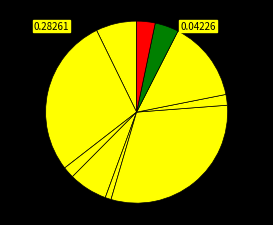

How many segments does this pie chart have?

10